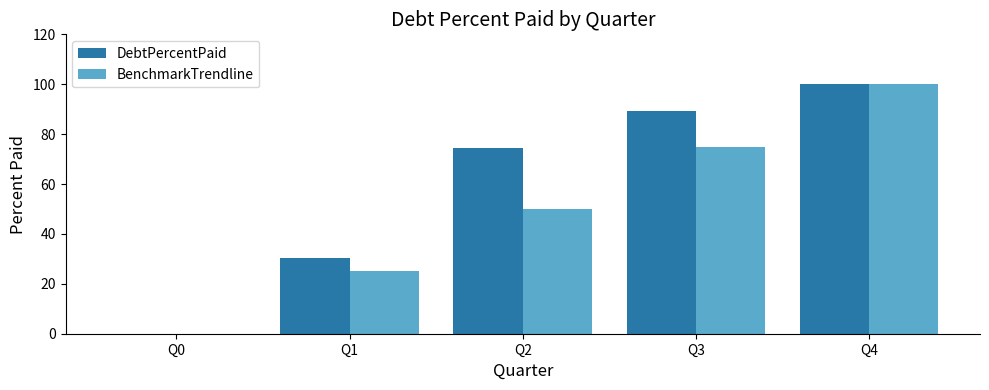

Which category has the highest value across all series?

Q4